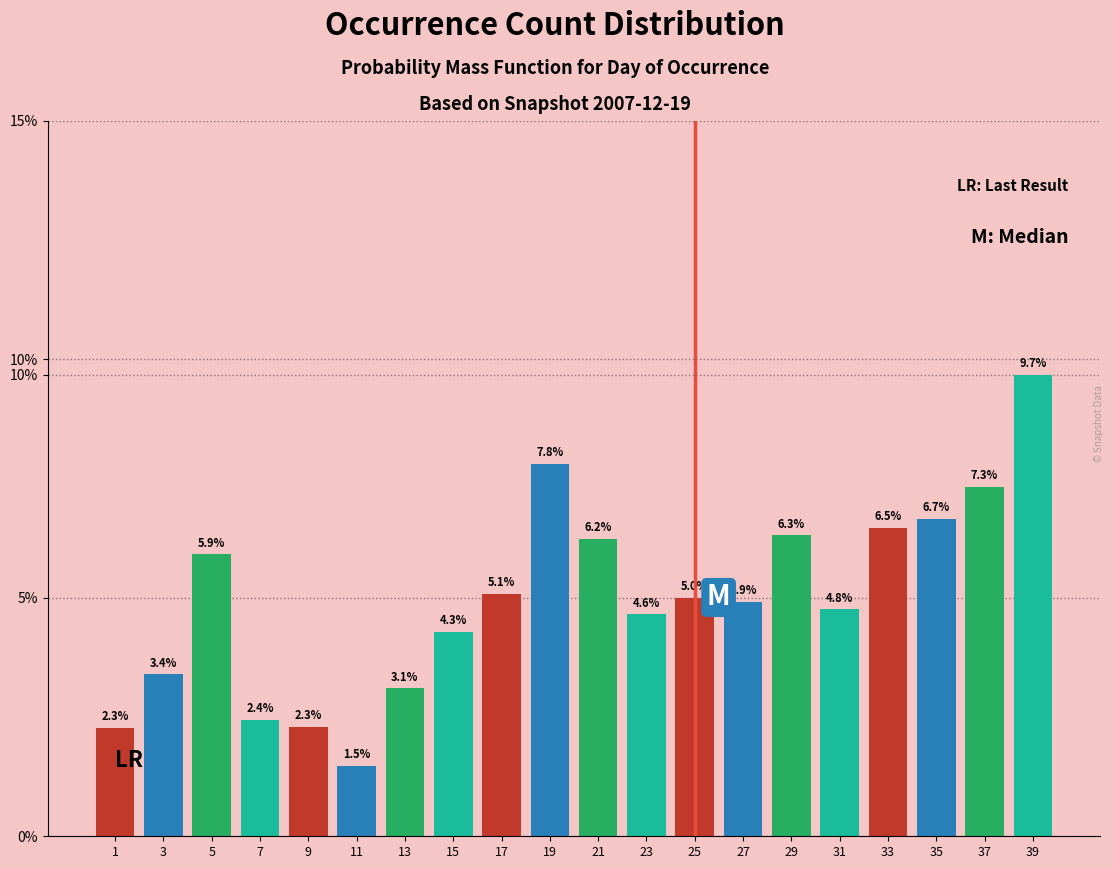

Does the chart contain any negative values?

No